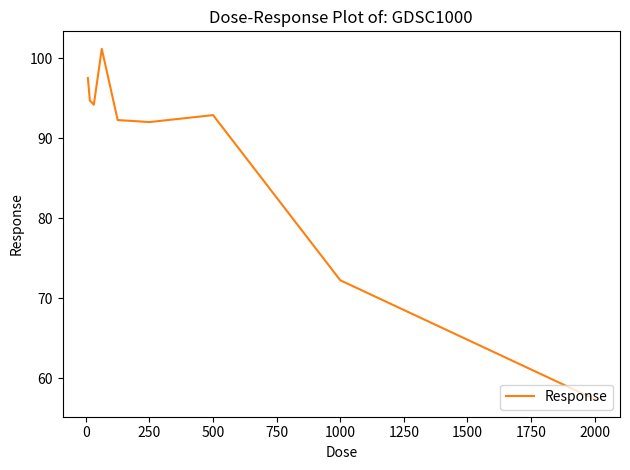

What is the difference between the maximum and minimum values?

43.8